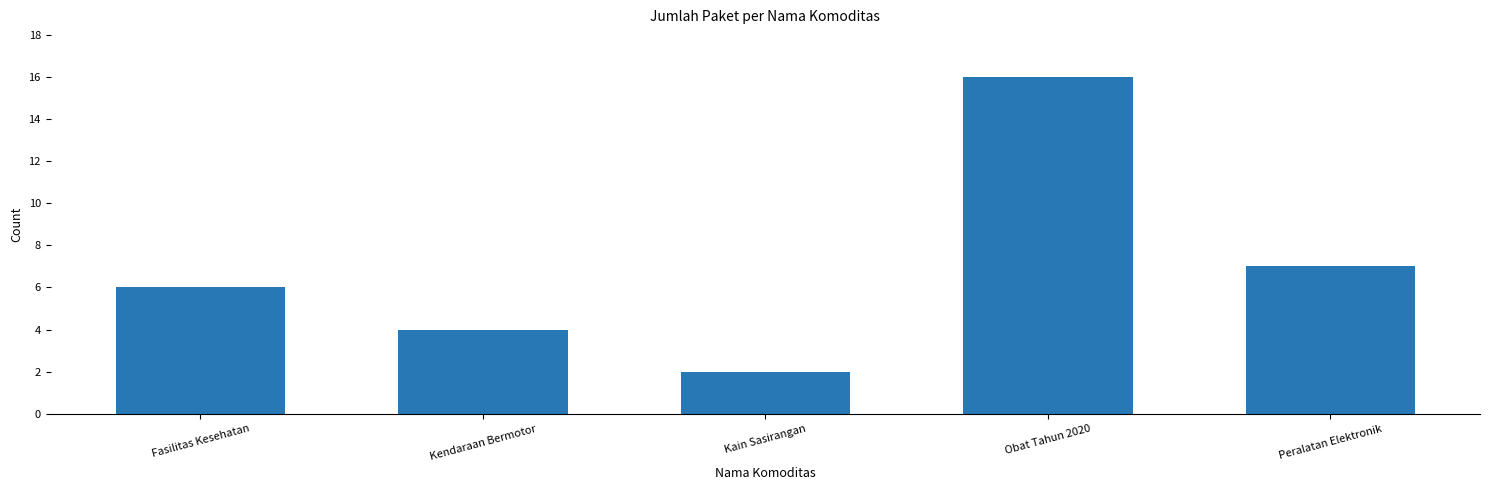

What is the difference between the maximum and minimum values?

14